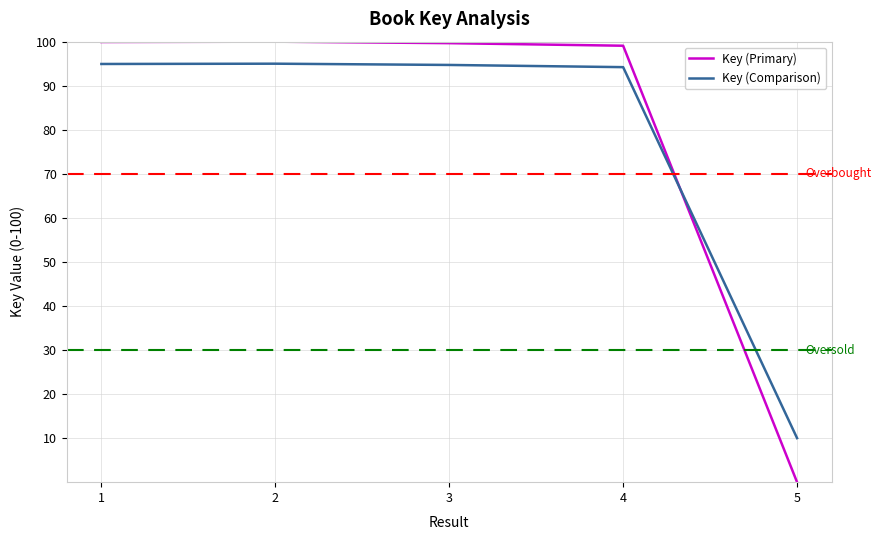

List the series in order of their peak value, lowest first.

Key (Comparison), Key (Primary)